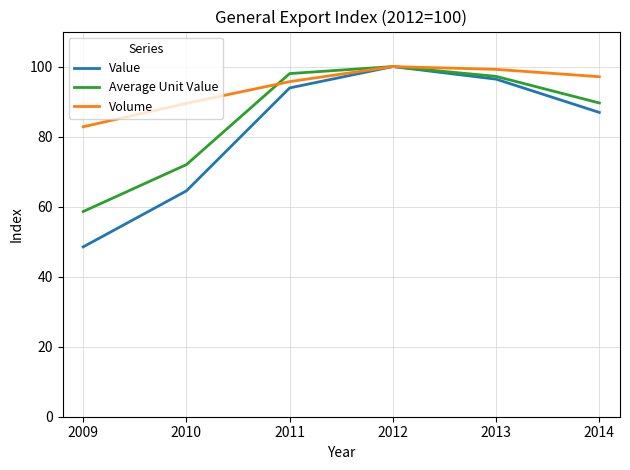

What is the difference between the Value values at 2011 and 2009?

45.4